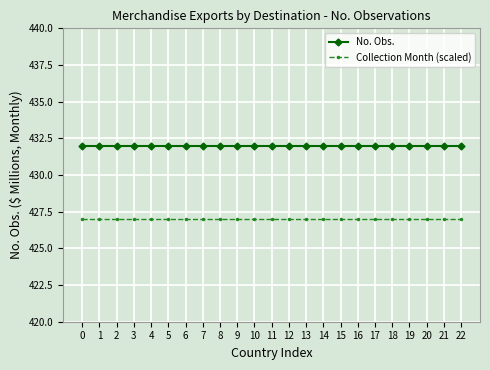

What is the spread (max minus min) of values at 22?

5